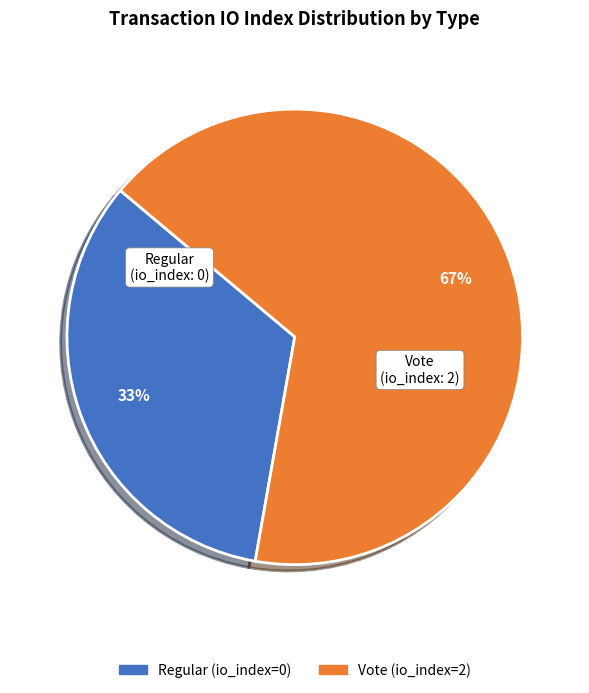

To the nearest percent, what portion does Vote represent?

67%